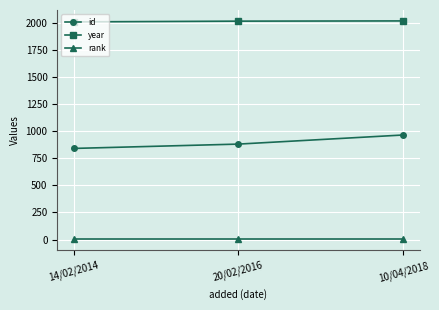

At how many categories does at least one series exceed 965?

3